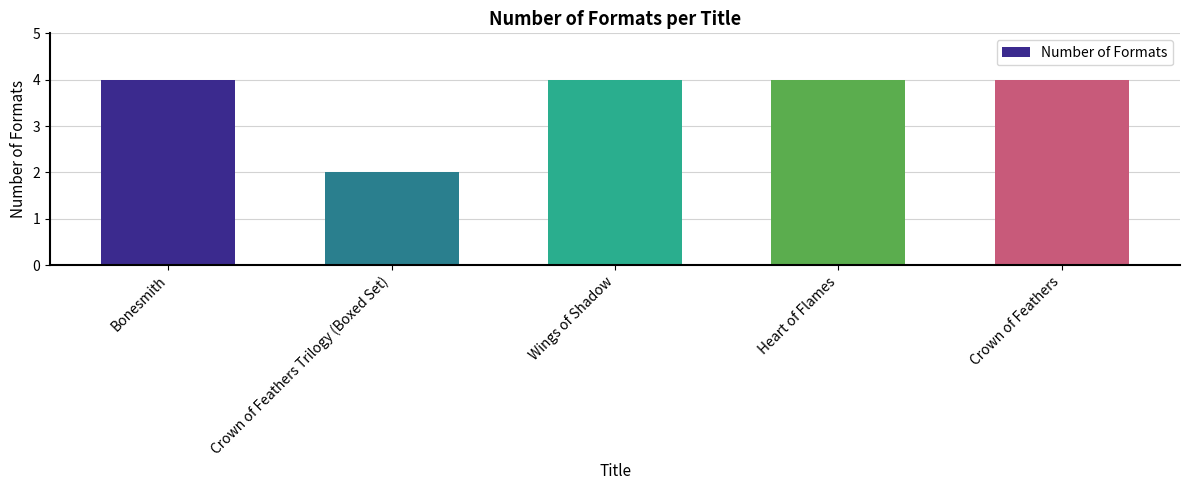

What value does the data have at Heart of Flames?

4